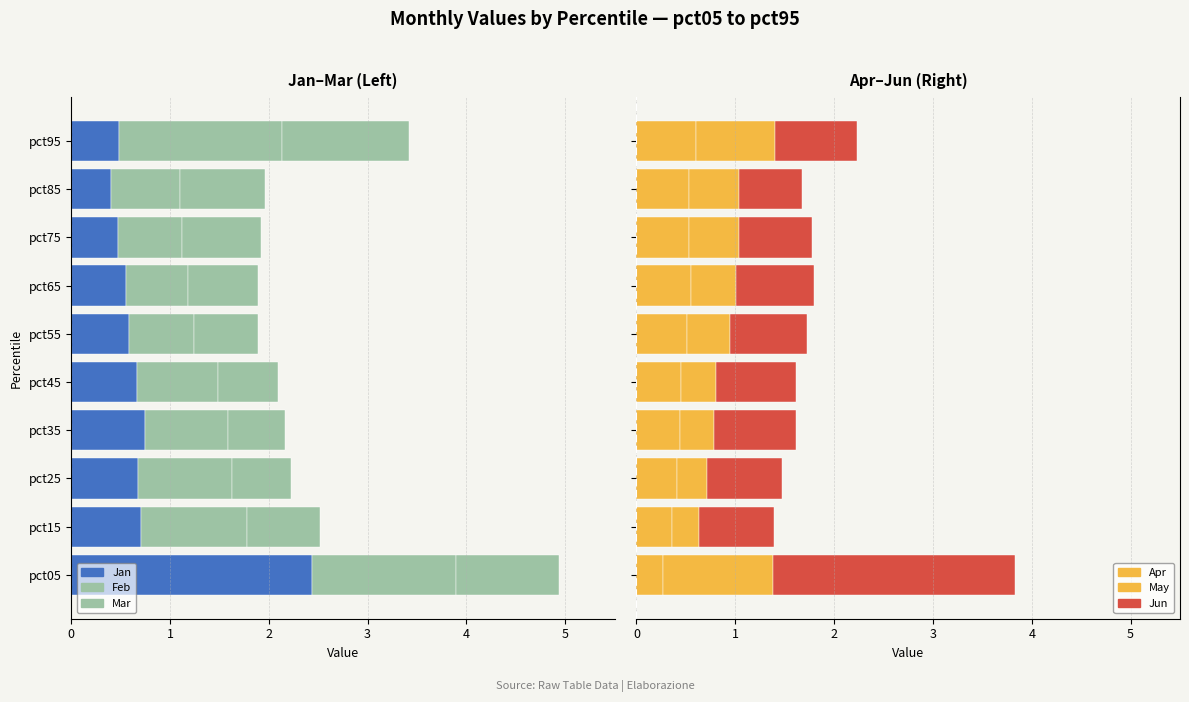

What are all the series names shown in the legend?

Jan, Feb, Mar, Apr, May, Jun